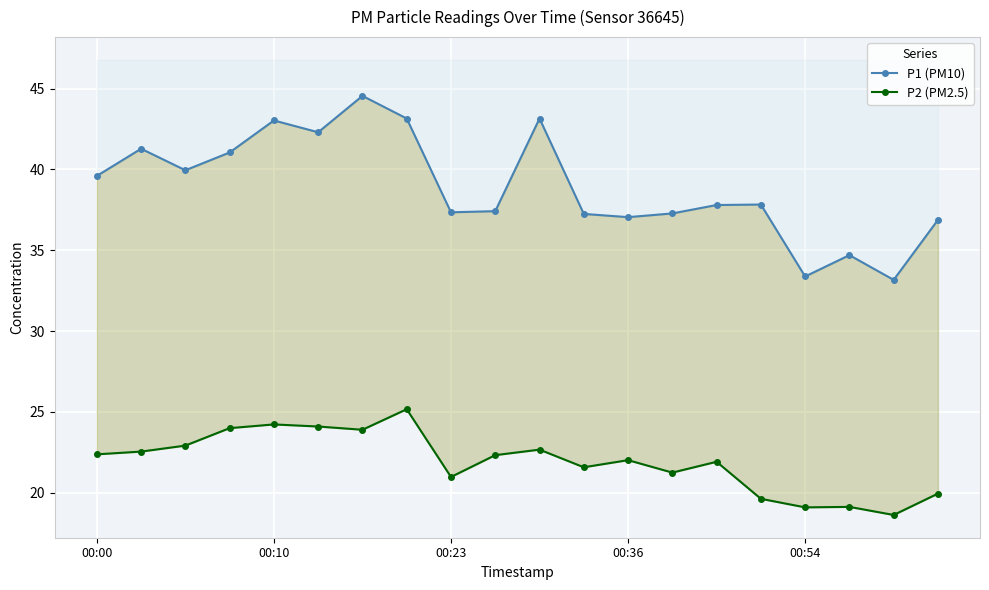

True or false: P2 (PM2.5) and P1 (PM10) cross at least once.

False